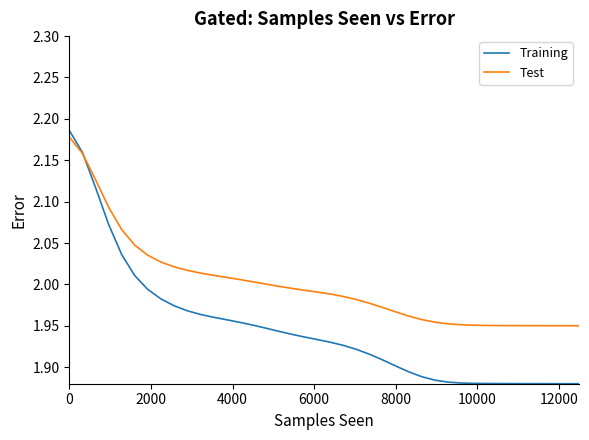

Which series has the largest total across all categories?

Test